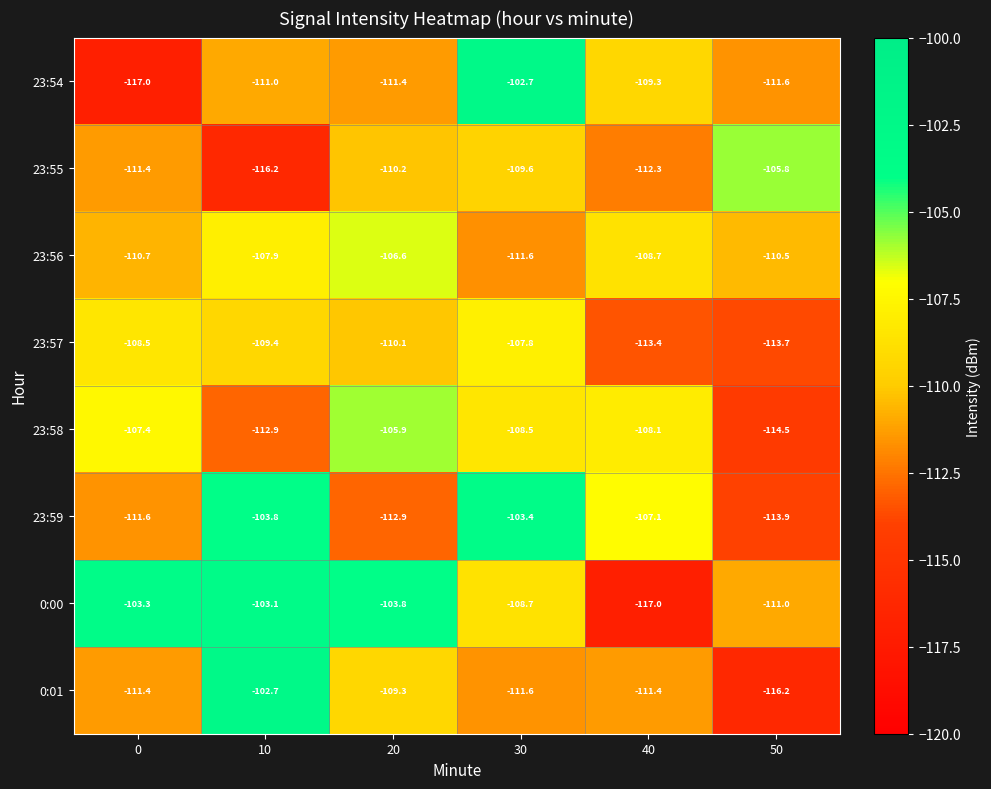

What is the difference between the maximum and minimum values in the 23:59 series?

10.5